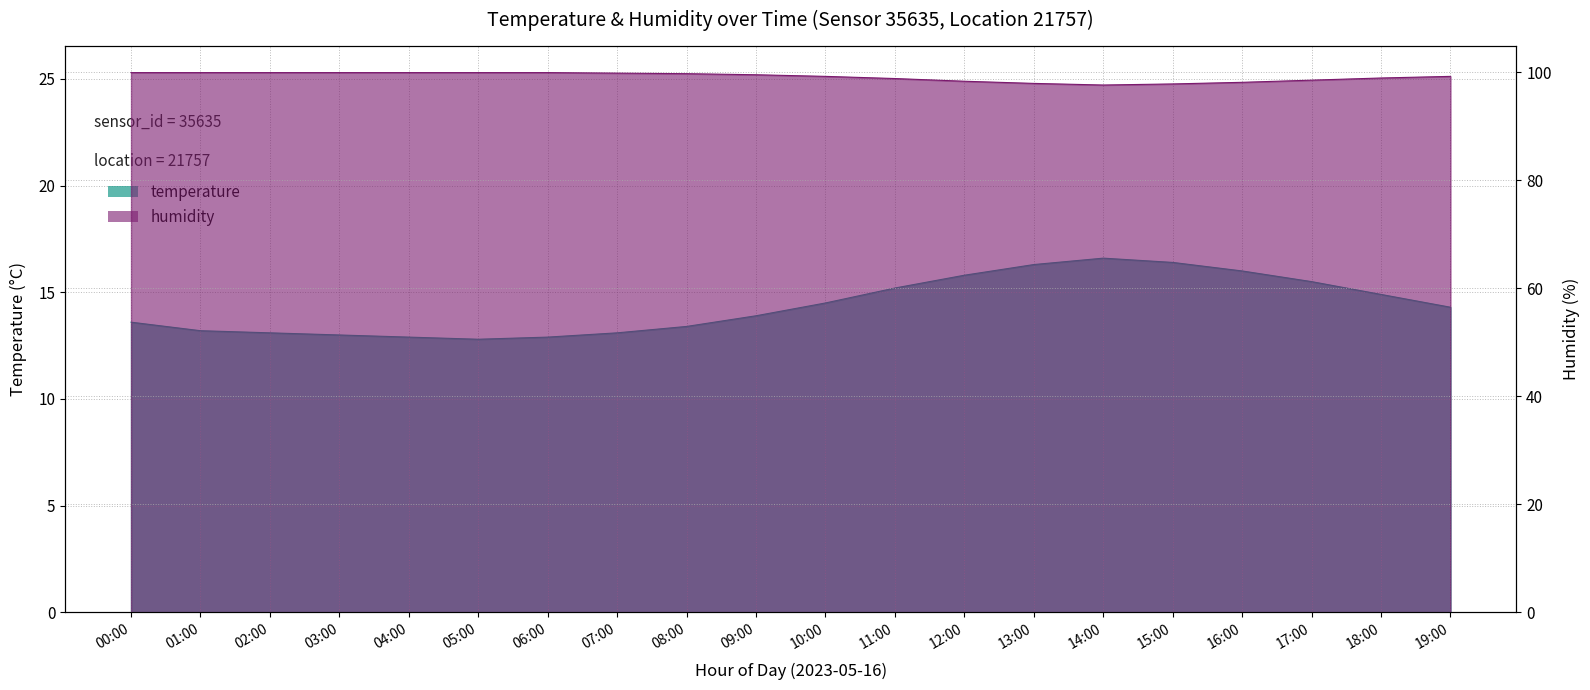

True or false: temperature and humidity cross at least once.

False